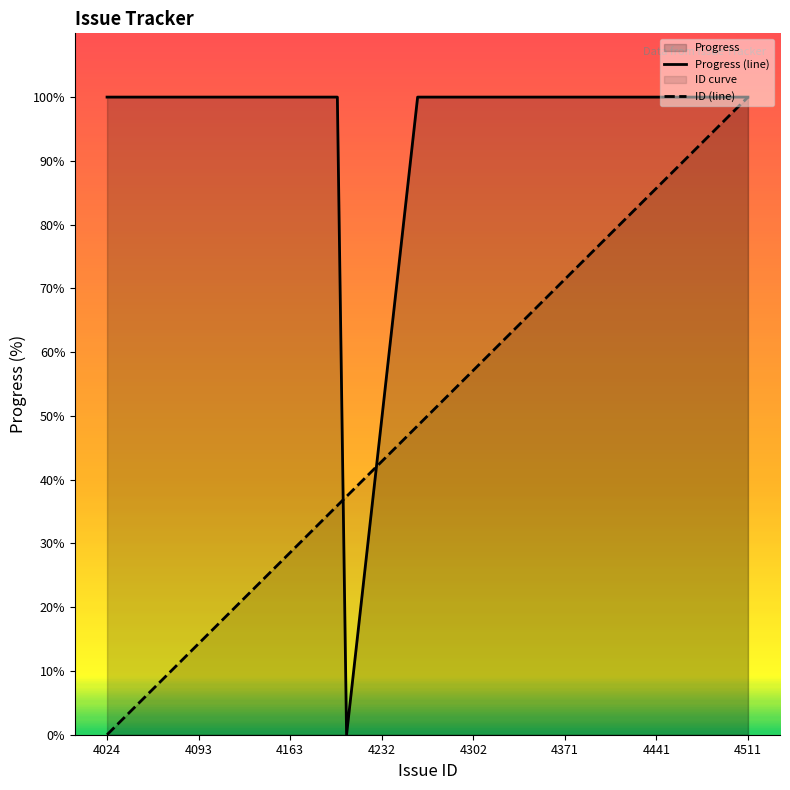

How many lines are shown in the chart?

2